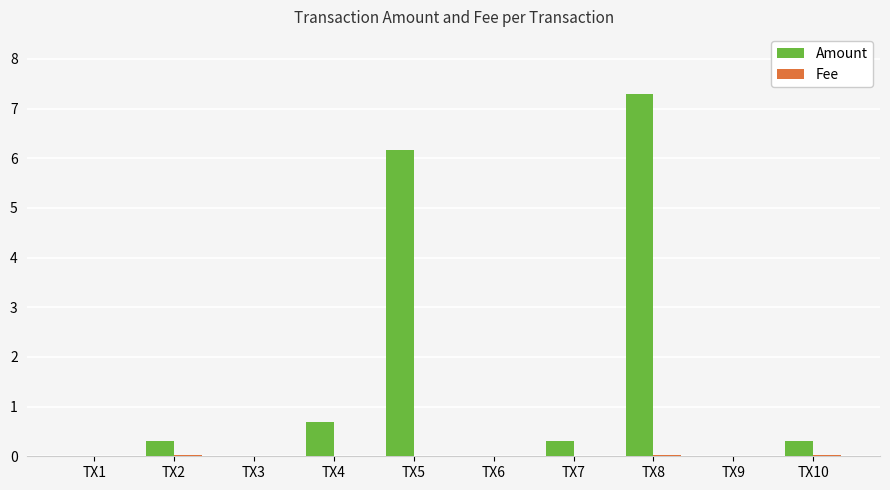

Is it true that Amount equals -4.0 at TX9?

False